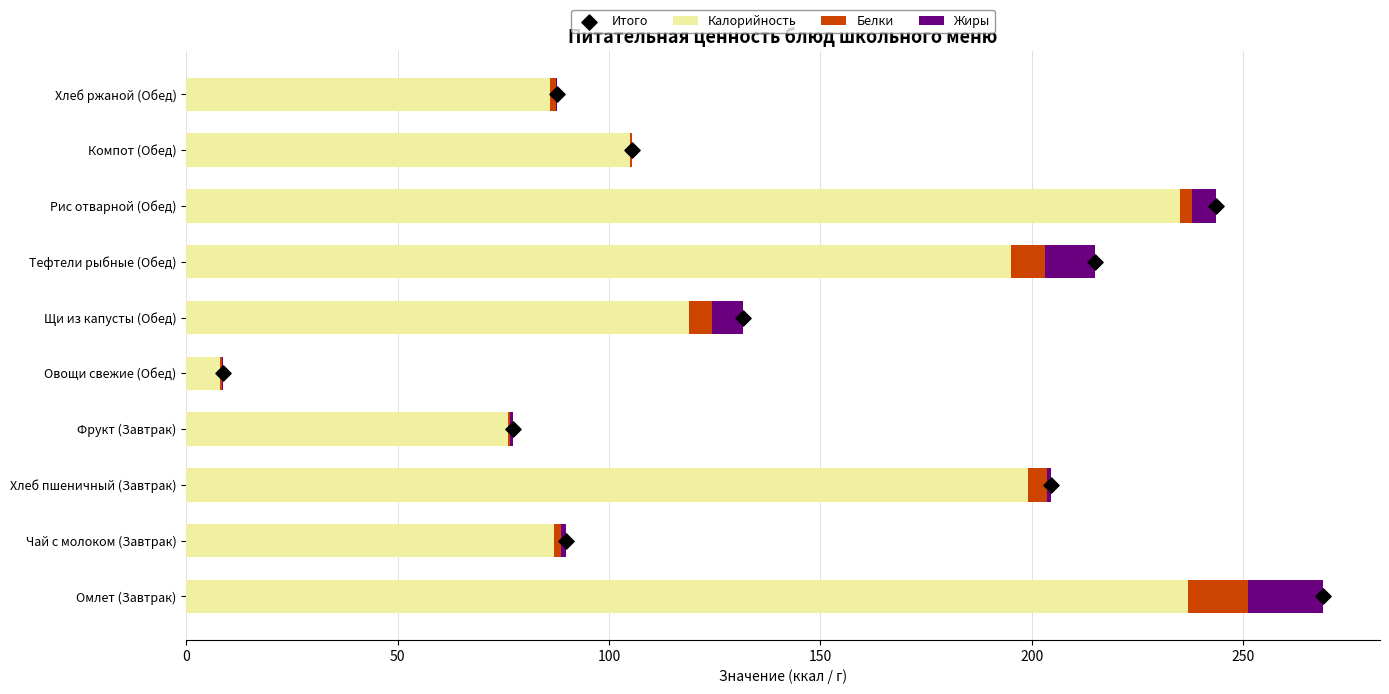

Which series has the widest spread of Y values?

Калорийность